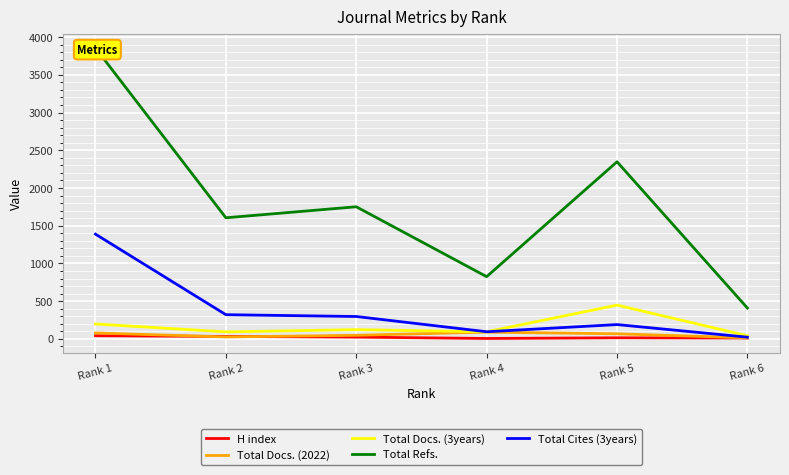

What is the greatest value displayed?

3854